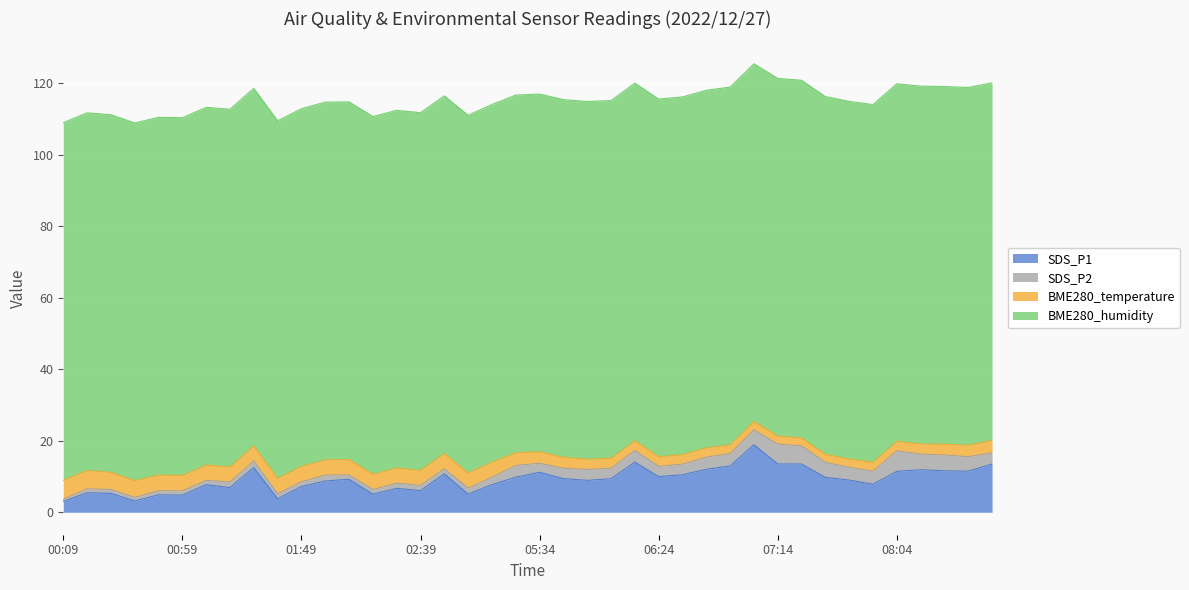

Does the chart display data point markers on the line(s)?

No